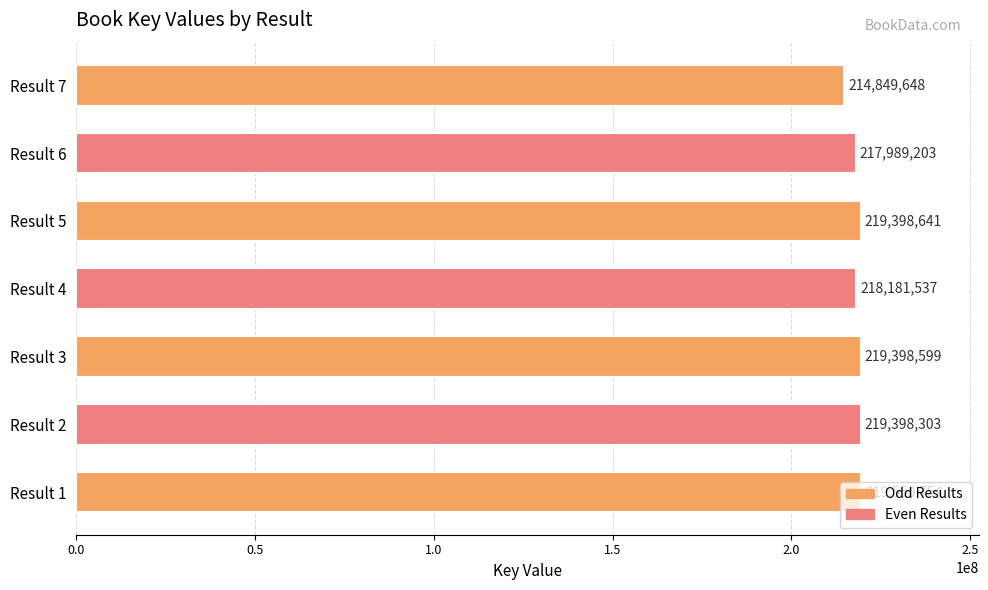

Approximately how many times larger is the value at Result 3 compared to Result 1?

1.0